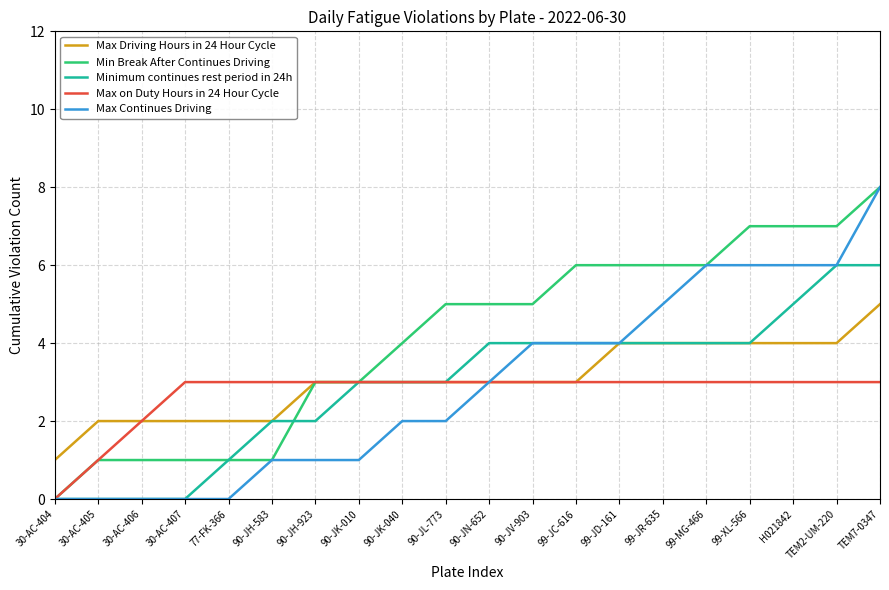

The Minimum continues rest period in 24h series shows 5 at 90-JL-773. True or false?

False